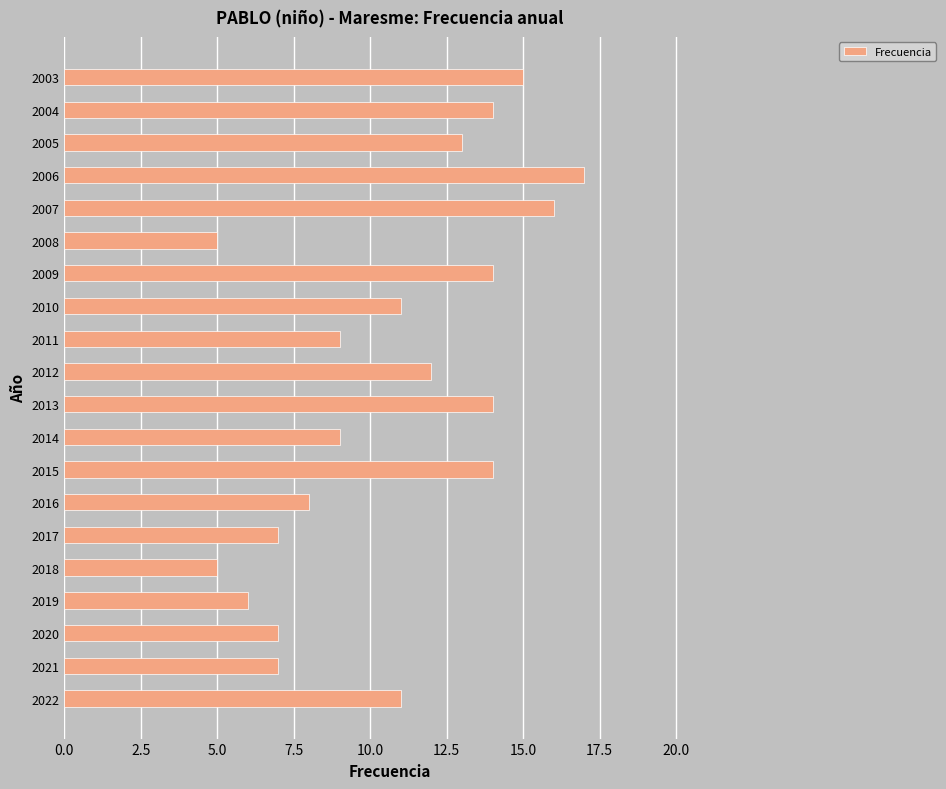

How many categories are shown in the chart?

20